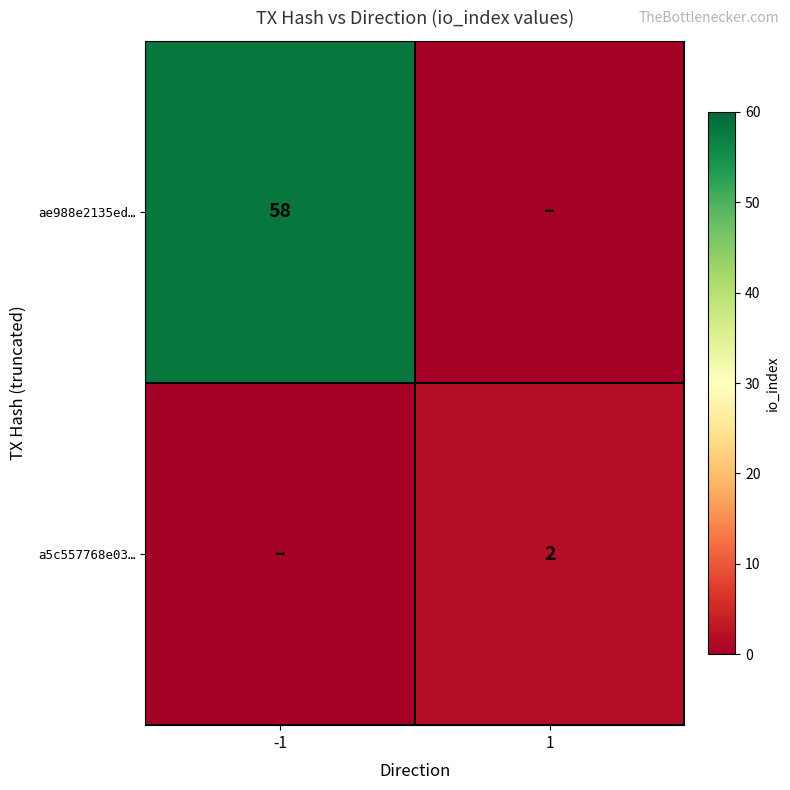

Which category has the highest value across all series?

-1